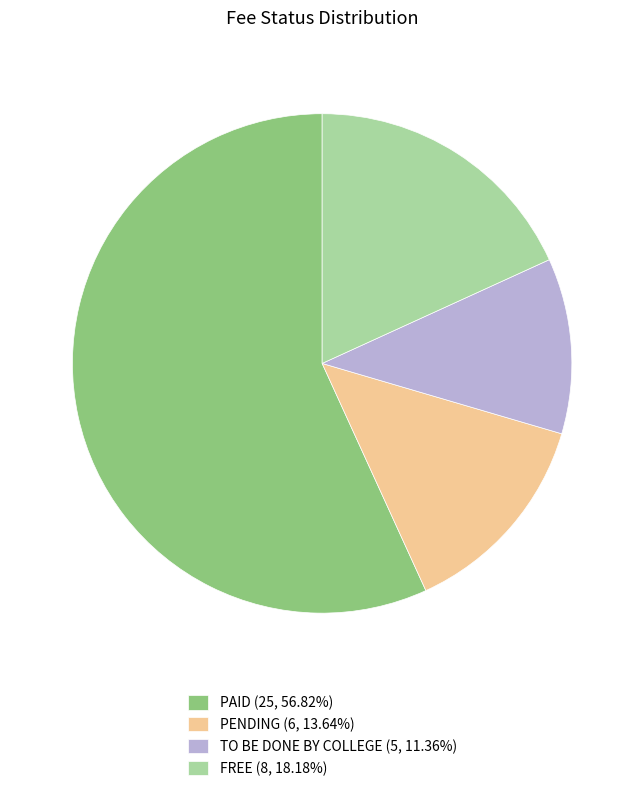

What is the ratio of the value at PENDING (6, 13.64%) to the value at TO BE DONE BY COLLEGE (5, 11.36%)?

1.2